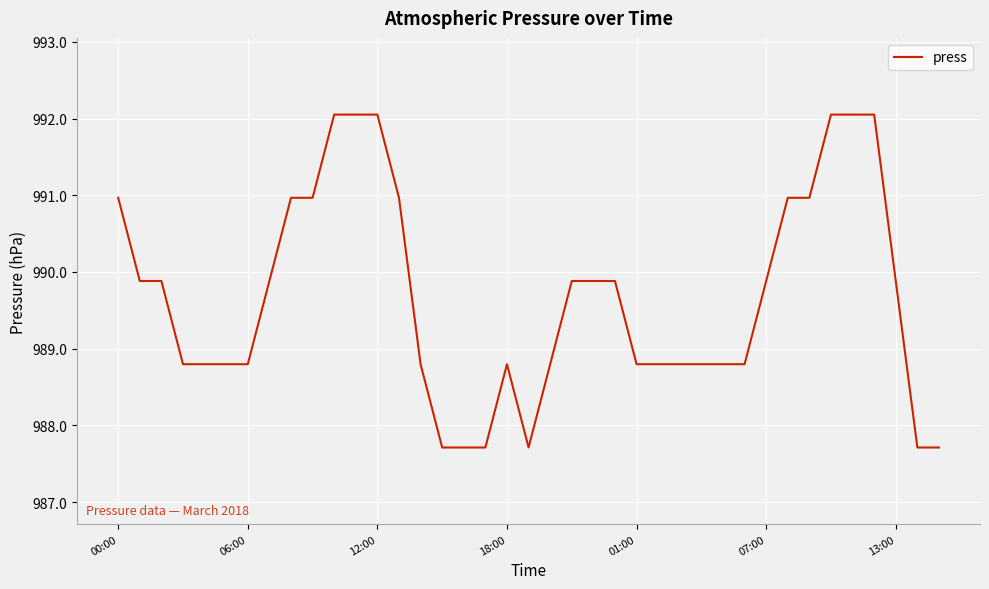

What is the greatest value displayed?

992.1